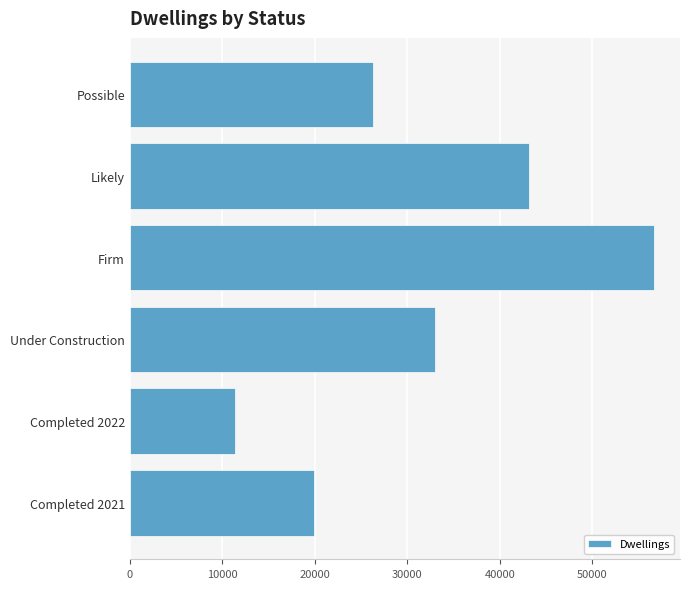

Are the bars horizontal?

Yes